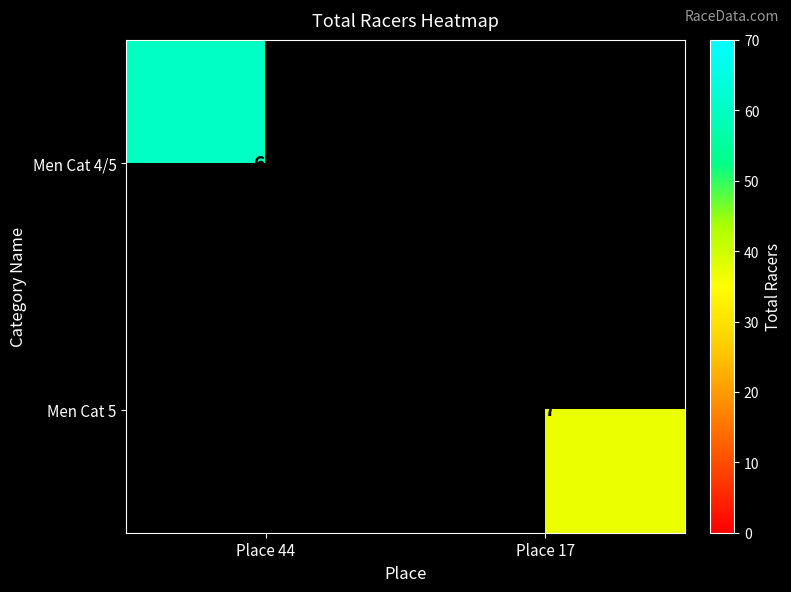

Is it true that Men Cat 4/5 equals 60 at Place 44?

True